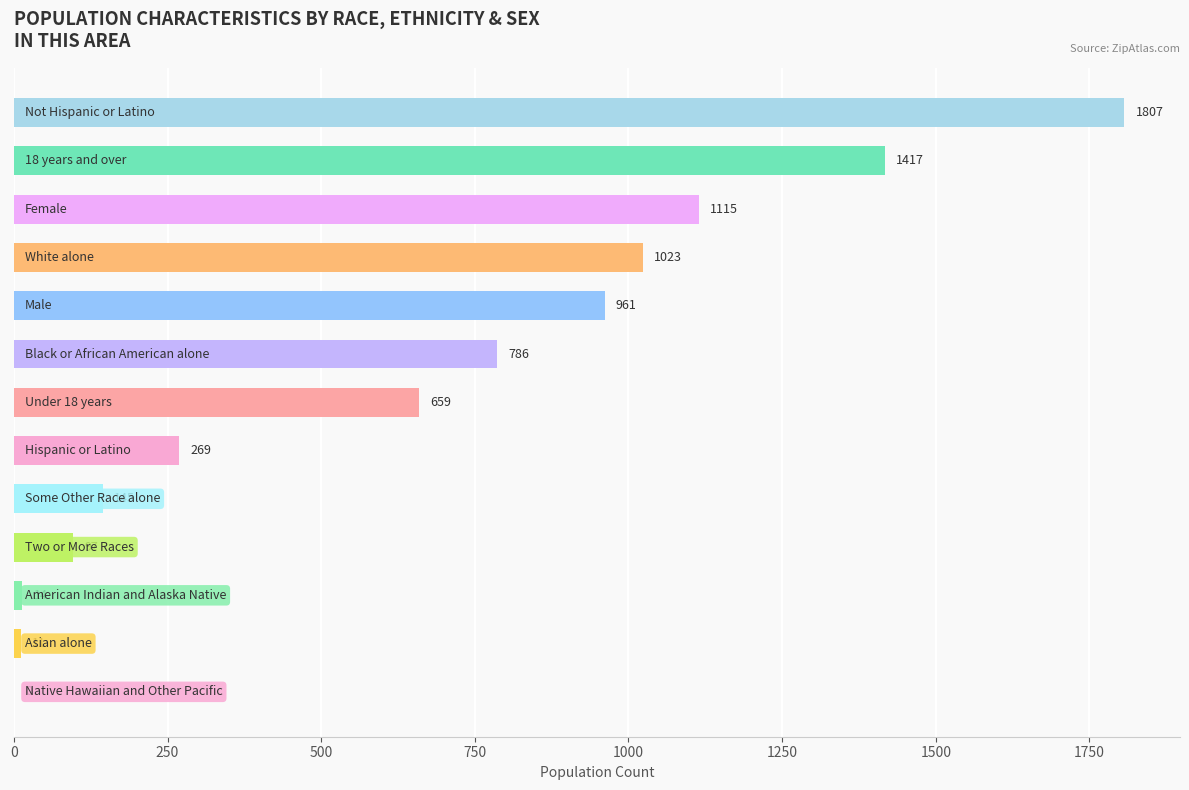

How many series are shown in this chart?

1